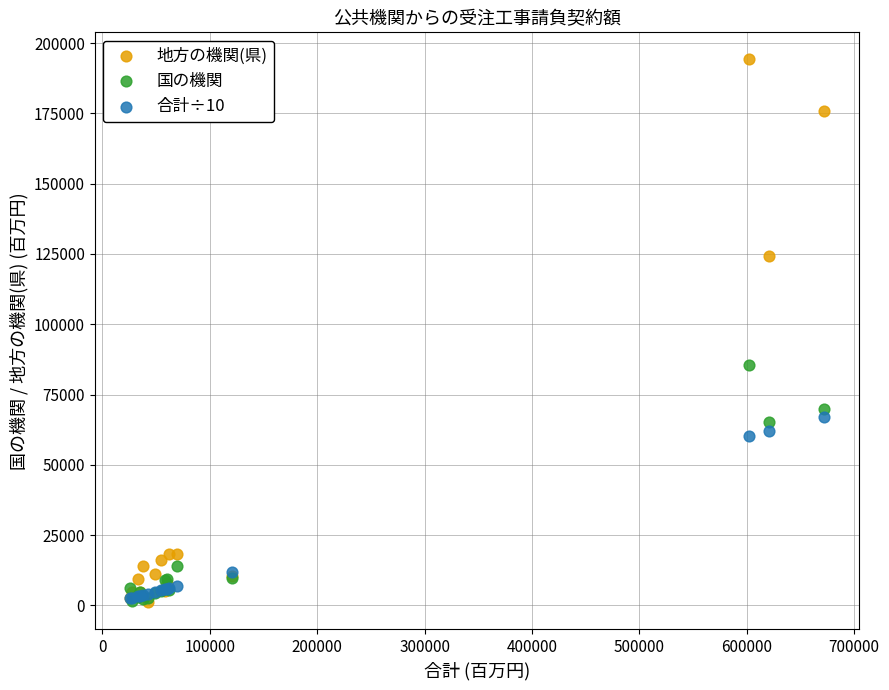

Which series has the largest Y range (max minus min)?

地方の機関(県)